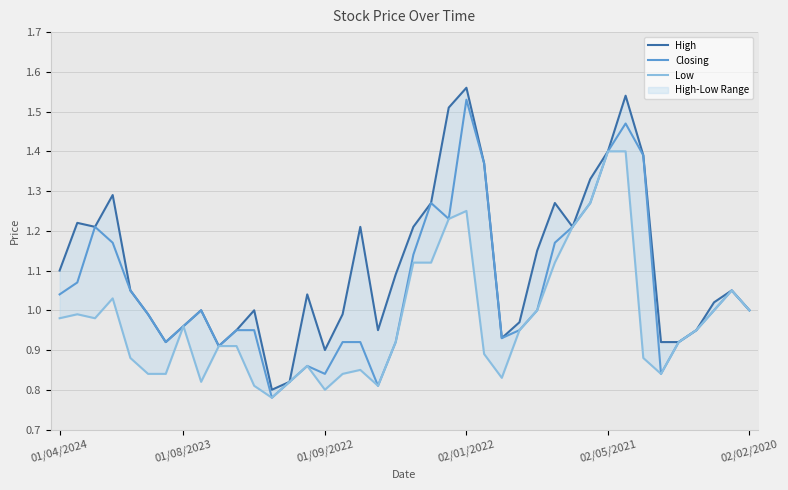

Reading left to right, transcribe all the data shown in this chart.

High: 1.1	1.2	1.2	1.3	1.1	1.0	0.9	1.0	1.0	0.9	0.9	1.0	0.8	0.8	1.0	0.9	1.0	1.2	0.9	1.1	1.2	1.3	1.5	1.6	1.4	0.9	1.0	1.1	1.3	1.2	1.3	1.4	1.5	1.4	0.9	0.9	0.9	1.0	1.1	1.0
Closing: 1.0	1.1	1.2	1.2	1.1	1.0	0.9	1.0	1.0	0.9	0.9	0.9	0.8	0.8	0.9	0.8	0.9	0.9	0.8	0.9	1.1	1.3	1.2	1.5	1.4	0.9	0.9	1.0	1.2	1.2	1.3	1.4	1.5	1.4	0.8	0.9	0.9	1.0	1.1	1.0
Low: 1.0	1.0	1.0	1.0	0.9	0.8	0.8	1.0	0.8	0.9	0.9	0.8	0.8	0.8	0.9	0.8	0.8	0.8	0.8	0.9	1.1	1.1	1.2	1.2	0.9	0.8	0.9	1.0	1.1	1.2	1.3	1.4	1.4	0.9	0.8	0.9	0.9	1.0	1.1	1.0